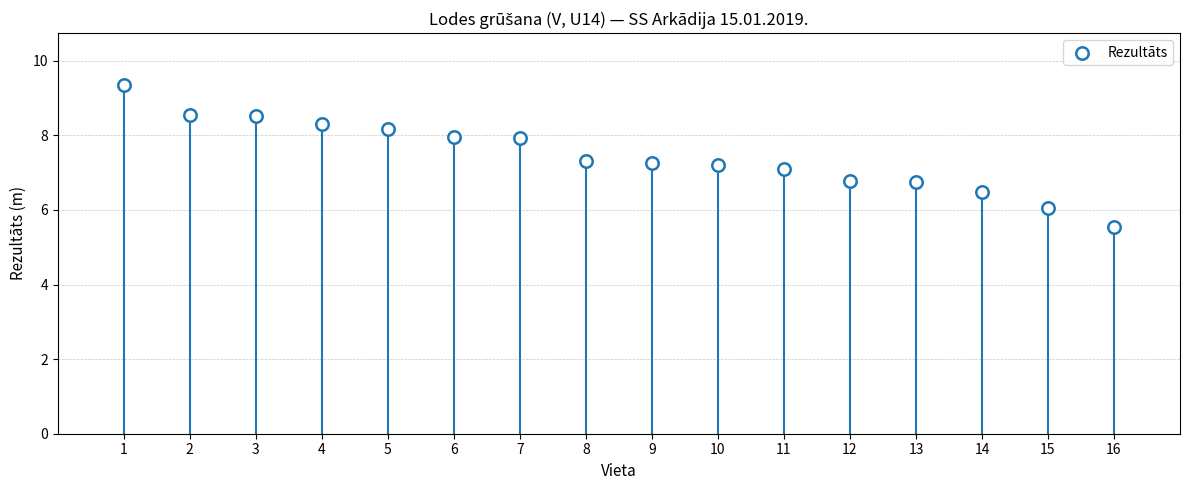

What is the range of X values (max minus min)?

15.0